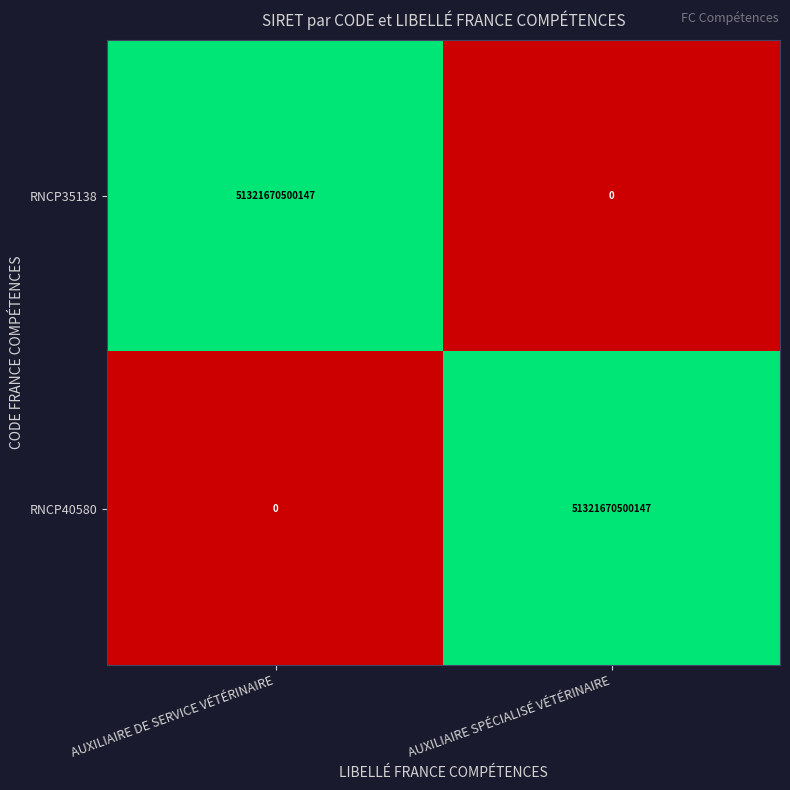

Where is RNCP35138 nearest to the value 25660835250073?

AUXILIAIRE SPÉCIALISÉ VÉTÉRINAIRE